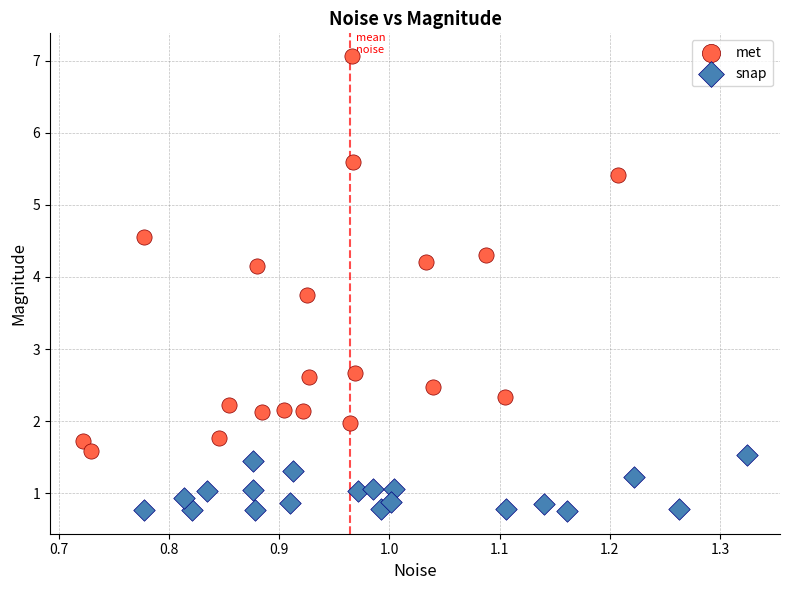

Which series has the widest spread of Y values?

met